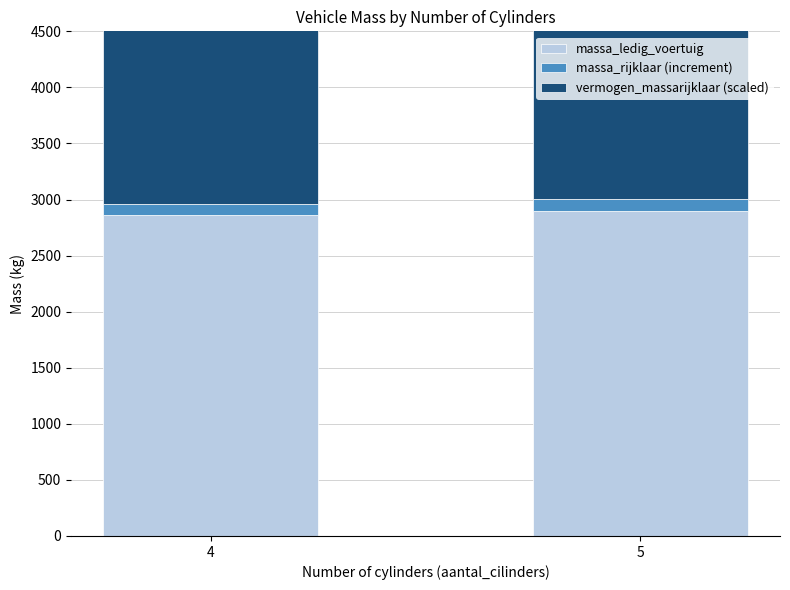

Between 5 and 4, which is larger?

5